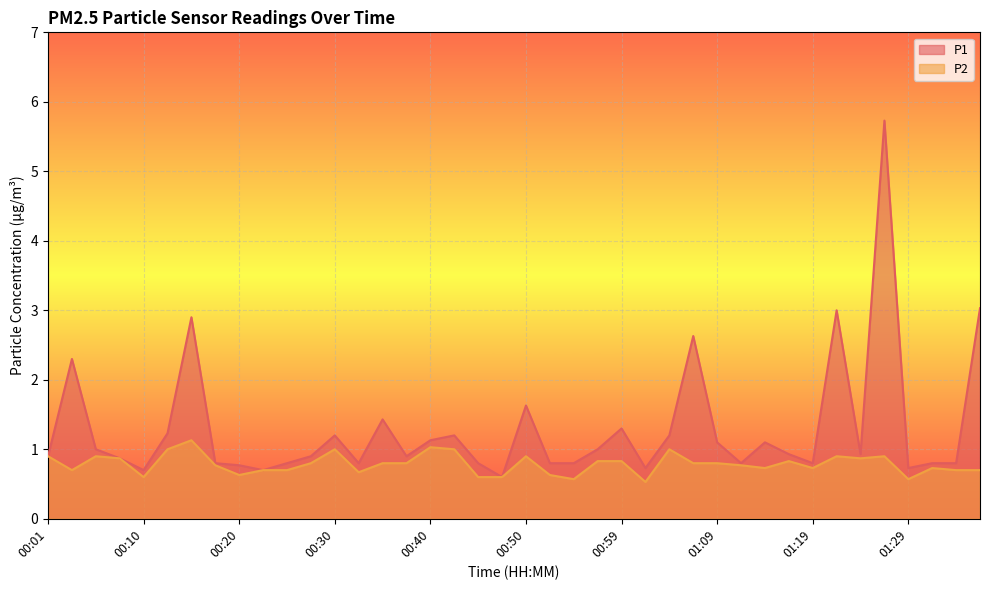

True or false: P2 has a value of 1.2 at 01:09.

False